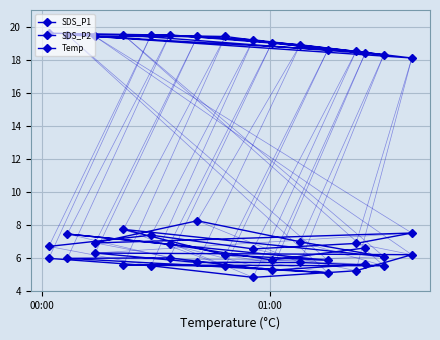

Which series has the widest spread of values?

SDS_P1